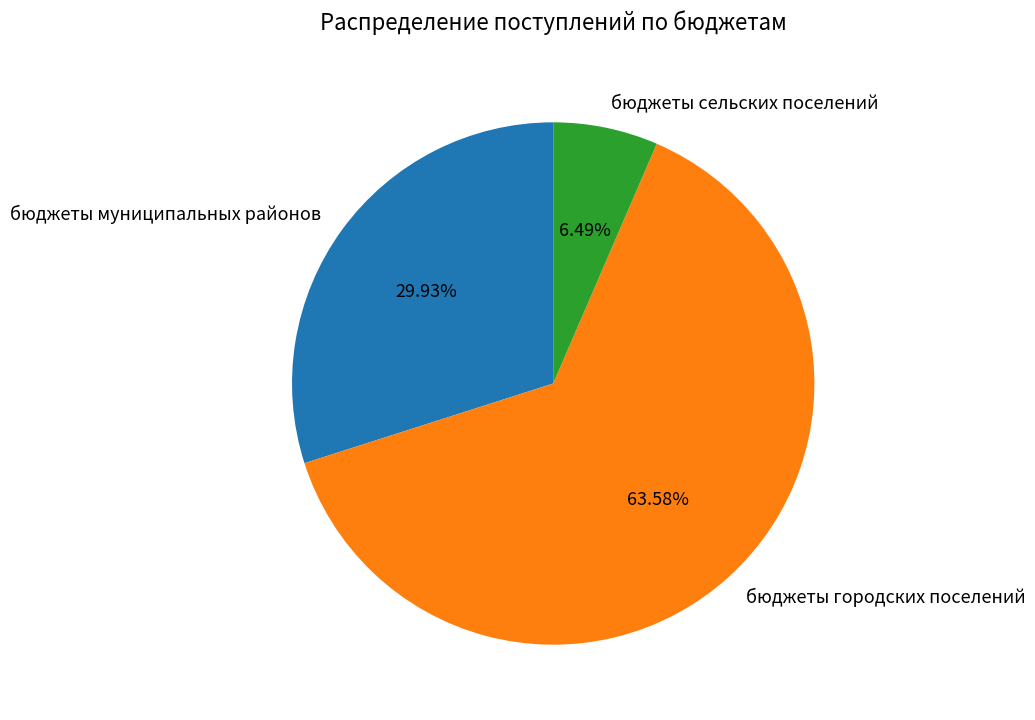

Do бюджеты сельских поселений and бюджеты муниципальных районов together represent more than half of the pie?

No